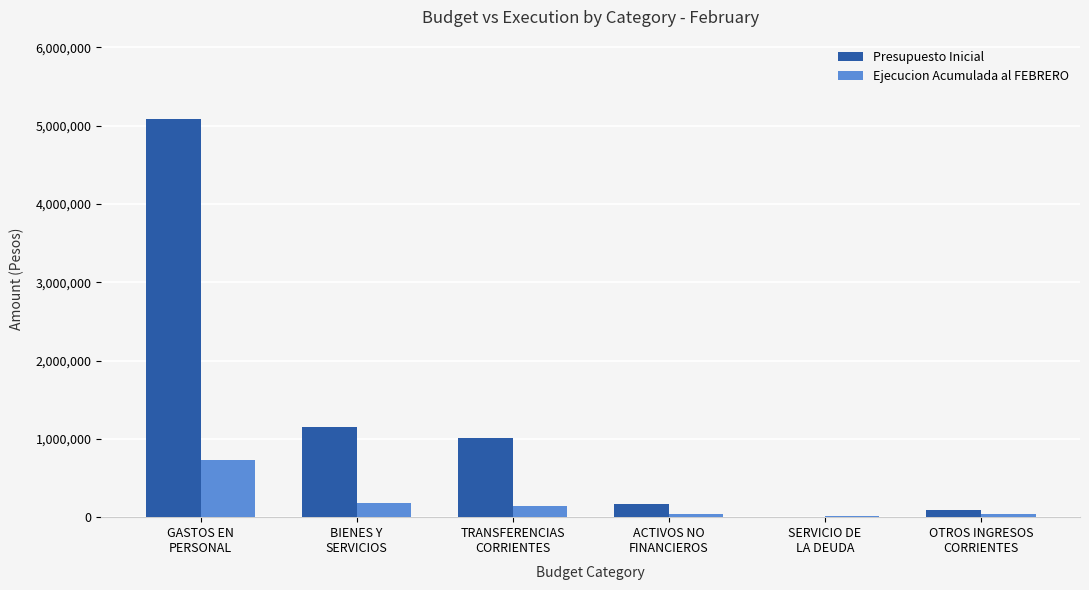

What value does the Presupuesto Inicial series have at GASTOS EN
PERSONAL?

5080013